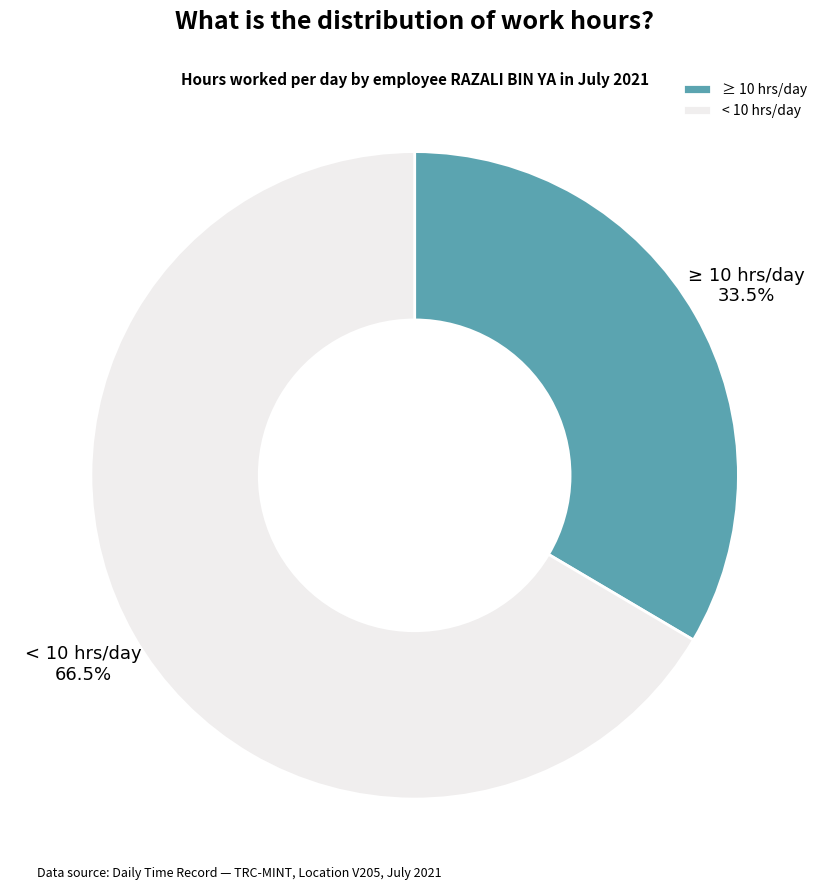

Is there any slice that represents more than half of the pie?

Yes